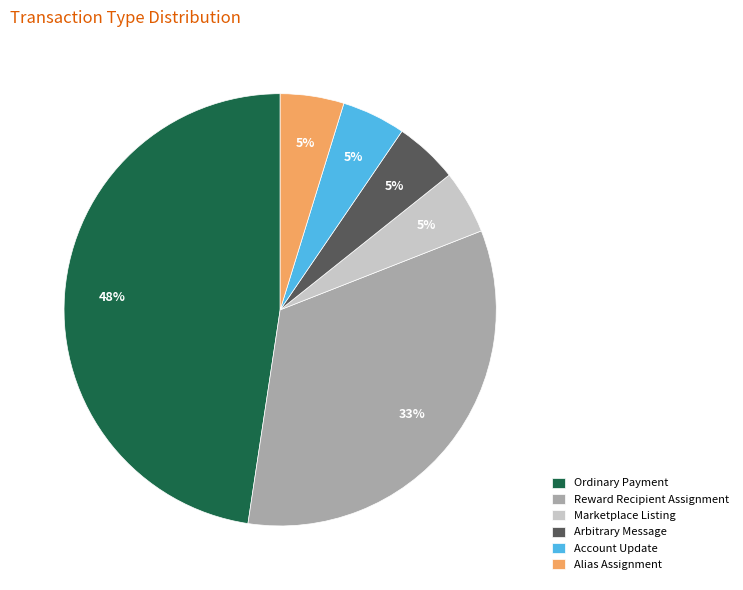

How many segments does this pie chart have?

6